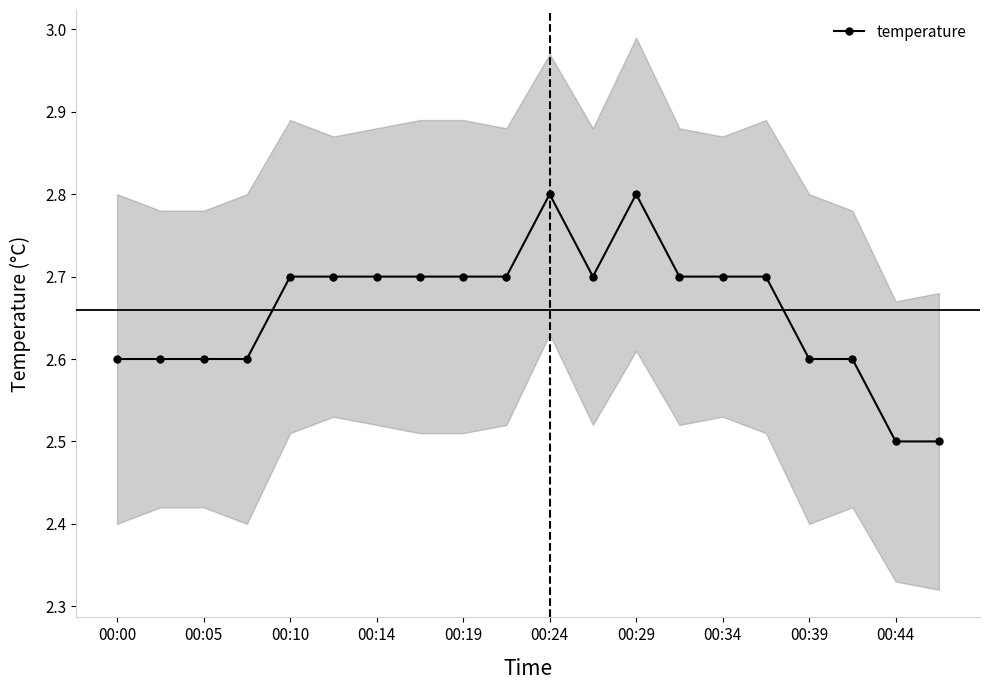

How many interior local valleys (lower than both neighbors) does the data have?

1